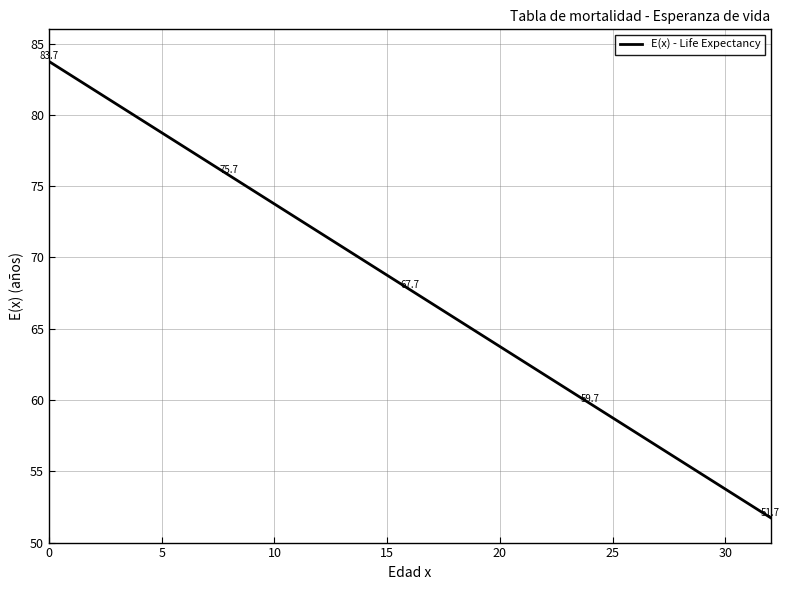

Reading right to left, extract all data points from this chart.

51.7	52.7	53.7	54.7	55.7	56.7	57.7	58.7	59.7	60.7	61.7	62.7	63.7	64.7	65.7	66.7	67.7	68.7	69.7	70.7	71.7	72.7	73.7	74.7	75.7	76.7	77.7	78.7	79.7	80.7	81.7	82.7	83.7